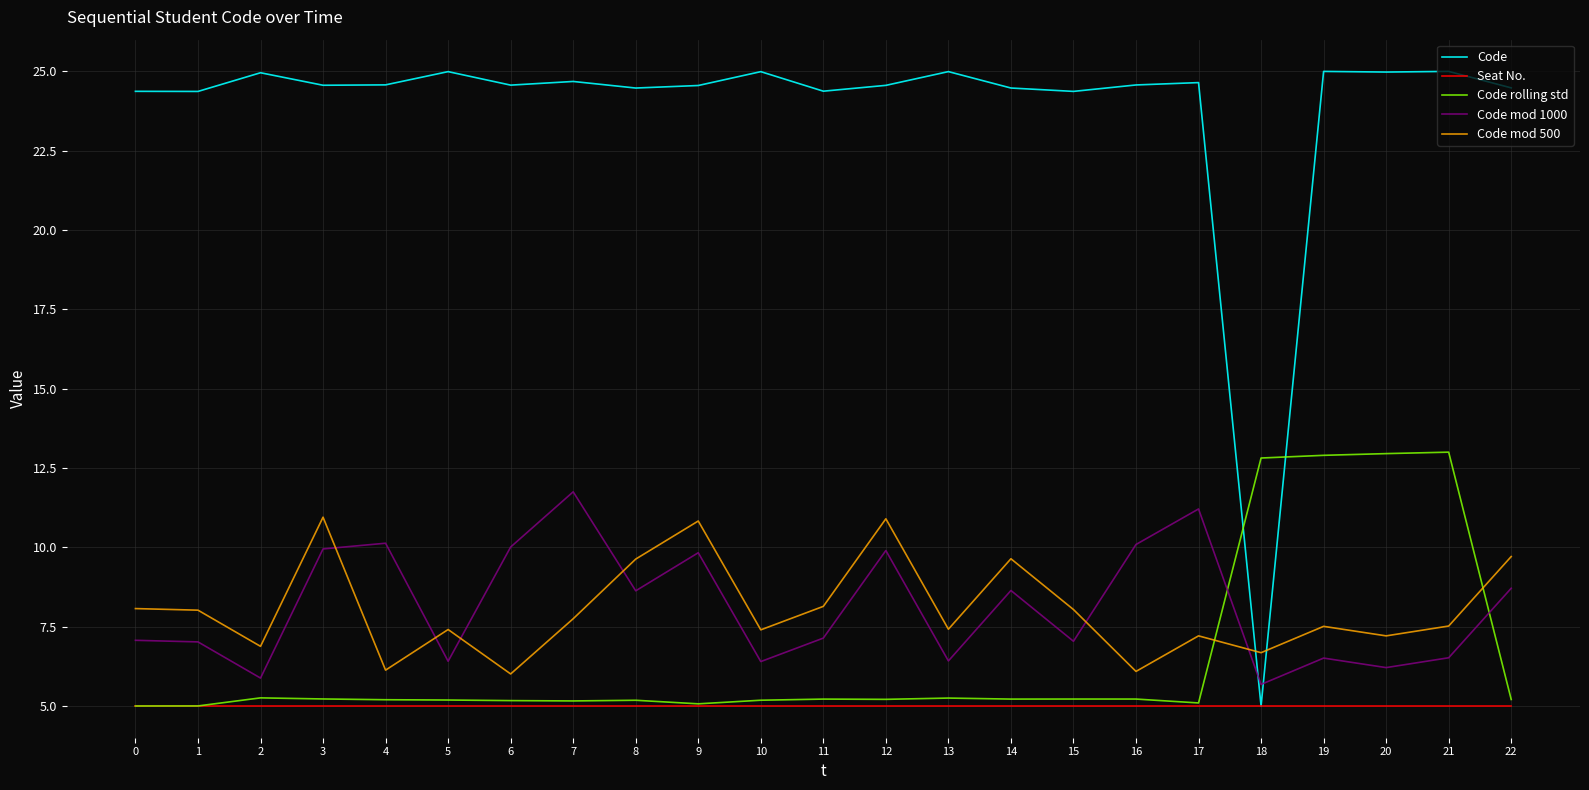

Is the value of Code mod 1000 at 11 greater than the value of Code rolling std at 17?

Yes